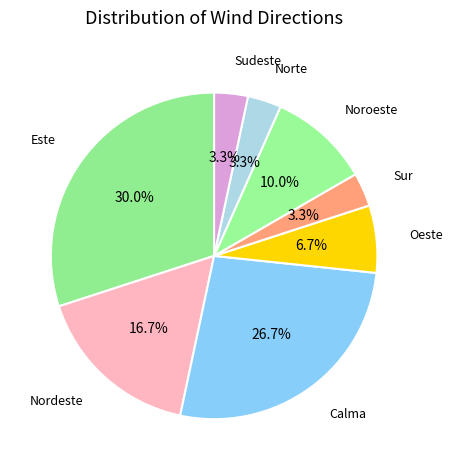

How many slices are in this pie chart?

8